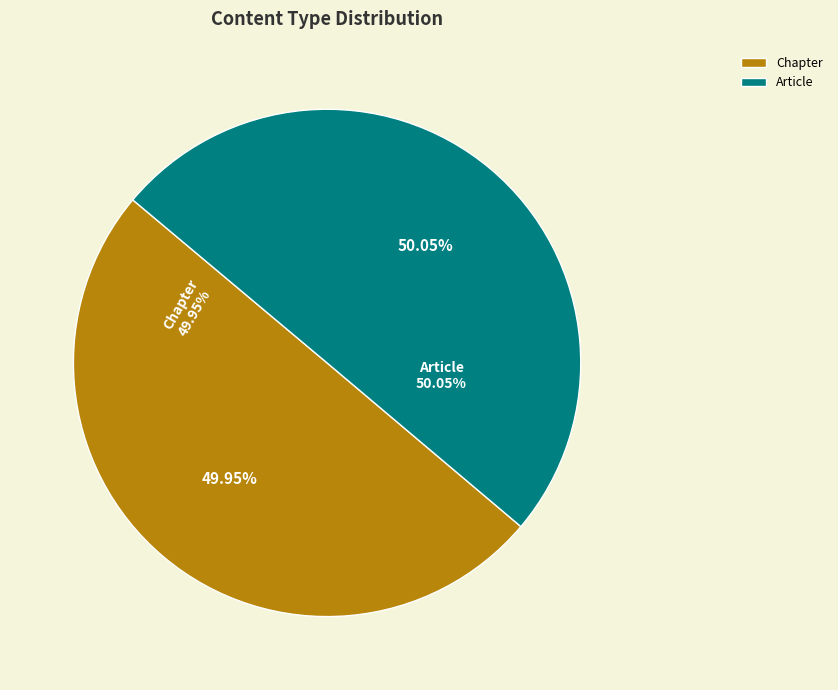

What is the majority slice?

Article